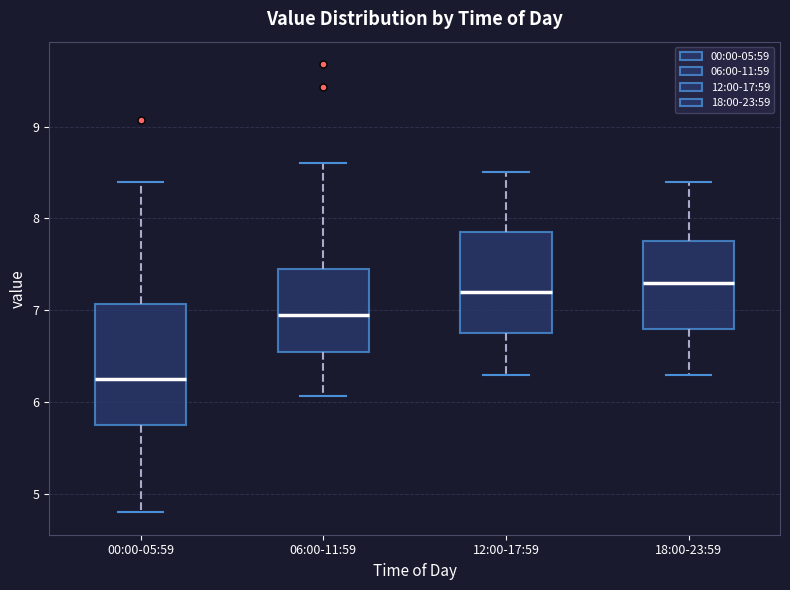

Which box's median line is the lowest?

00:00-05:59